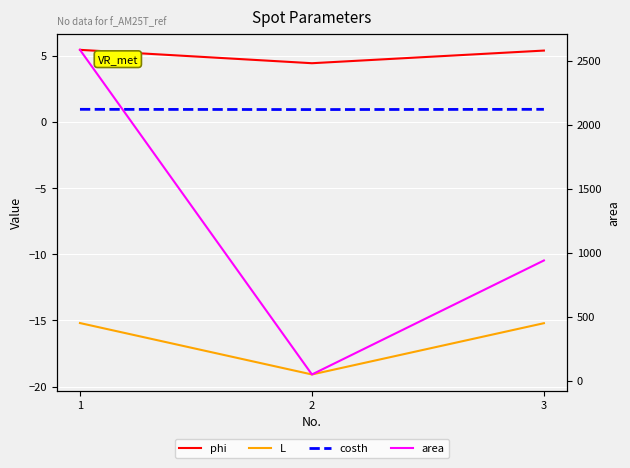

What is the spread (max minus min) of values at 2?

68.1